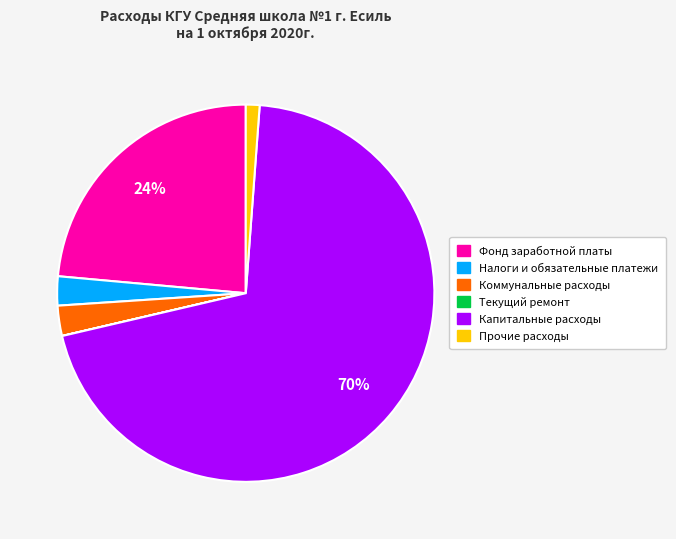

The Капитальные расходы slice represents 60% of the pie. True or false?

False